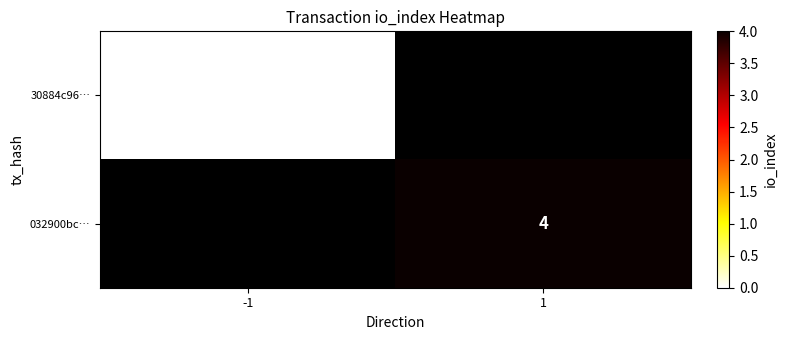

The 032900bc… series shows 2 at 1. True or false?

False